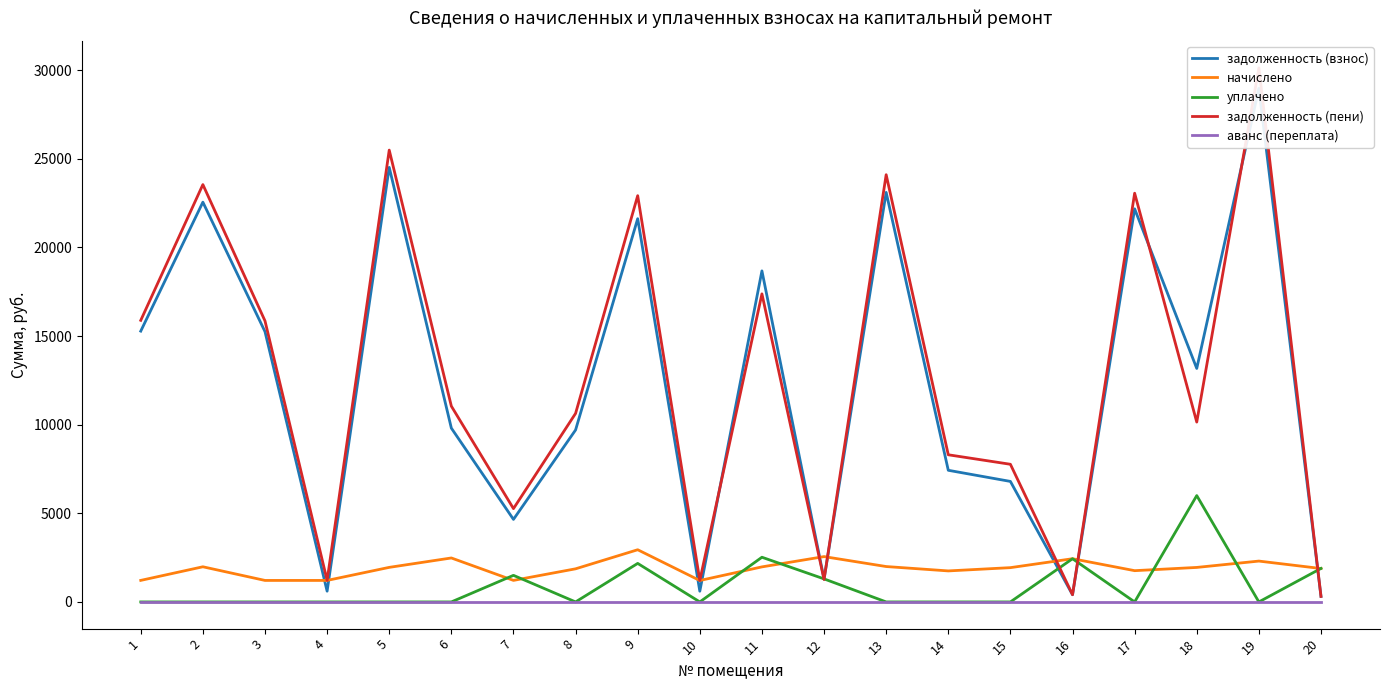

Which category has the lowest value across all series?

1